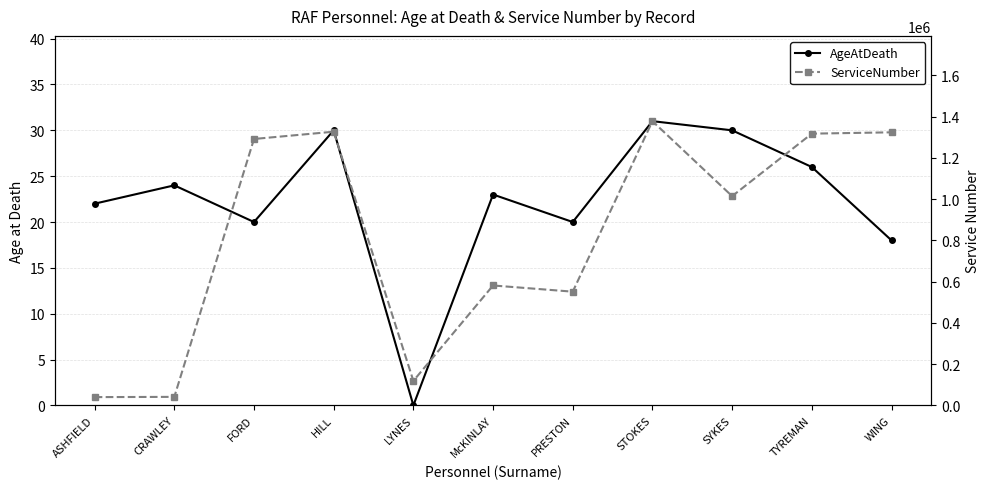

Which series has the largest total across all categories?

ServiceNumber